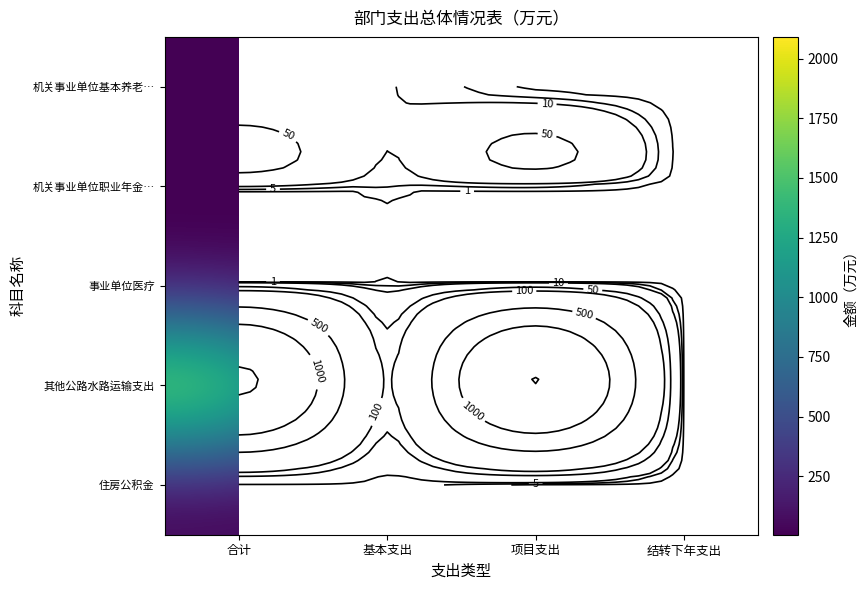

What is the total value across all series at 基本支出?

116.9